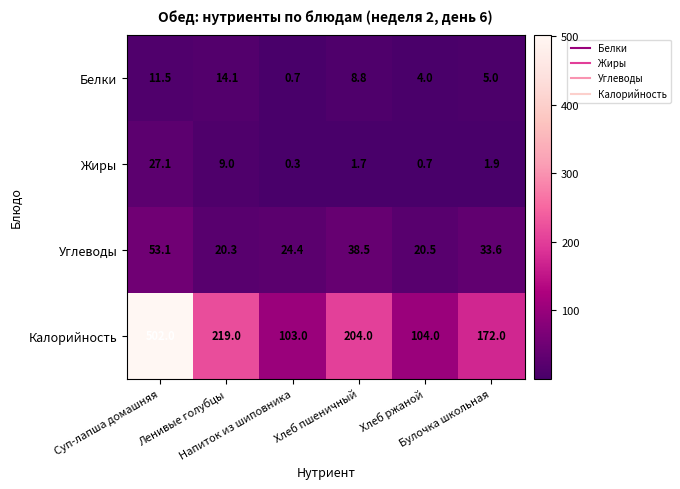

What is the difference between the maximum and minimum values in the Углеводы series?

32.8